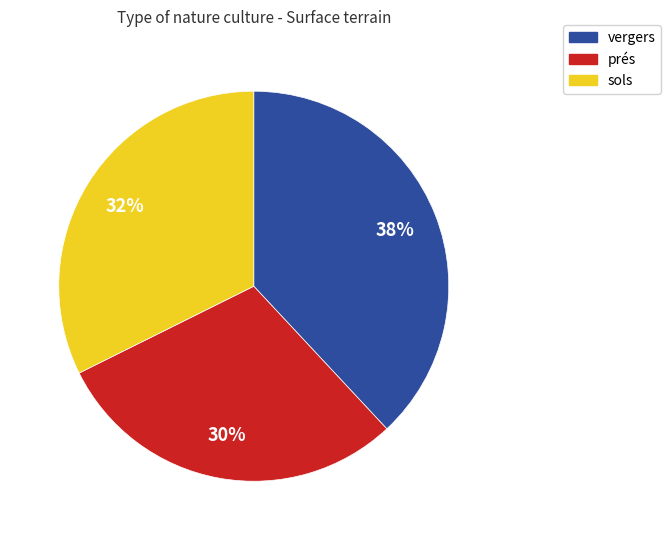

Is there a majority slice in this chart?

No